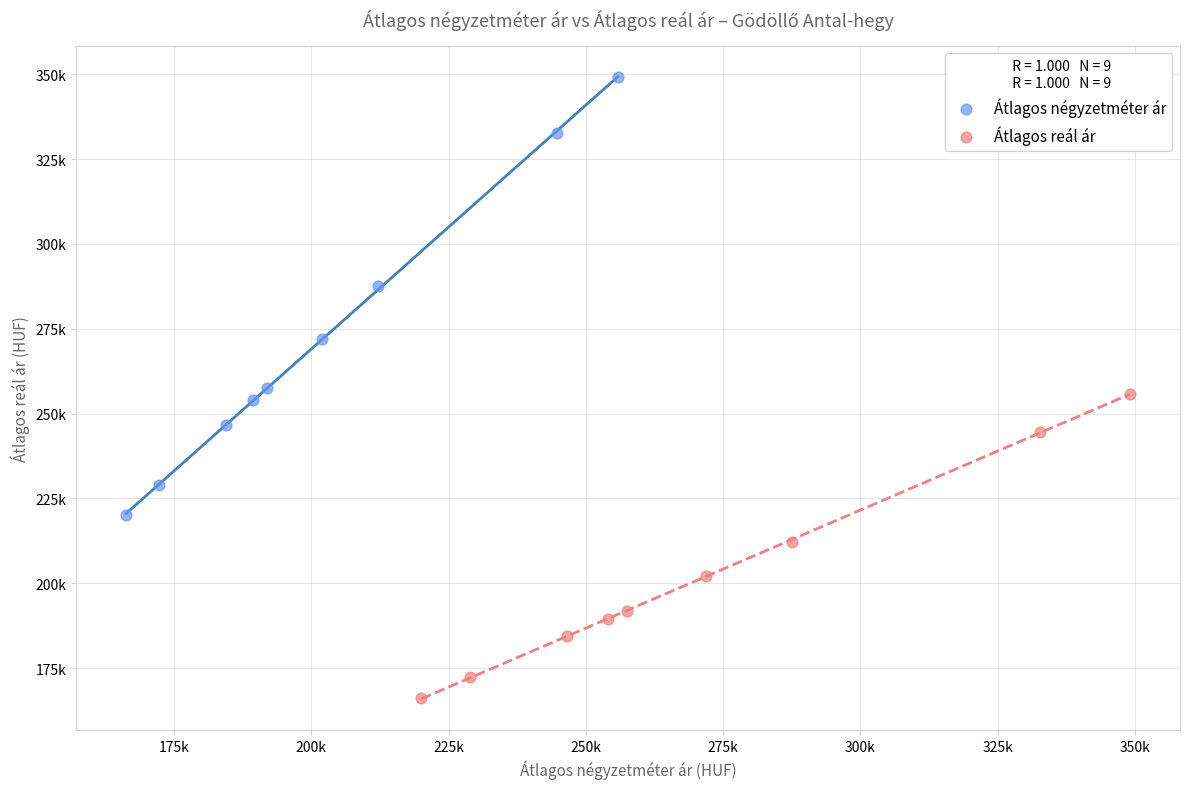

What are all the series names shown in the legend?

Átlagos négyzetméter ár, Átlagos reál ár